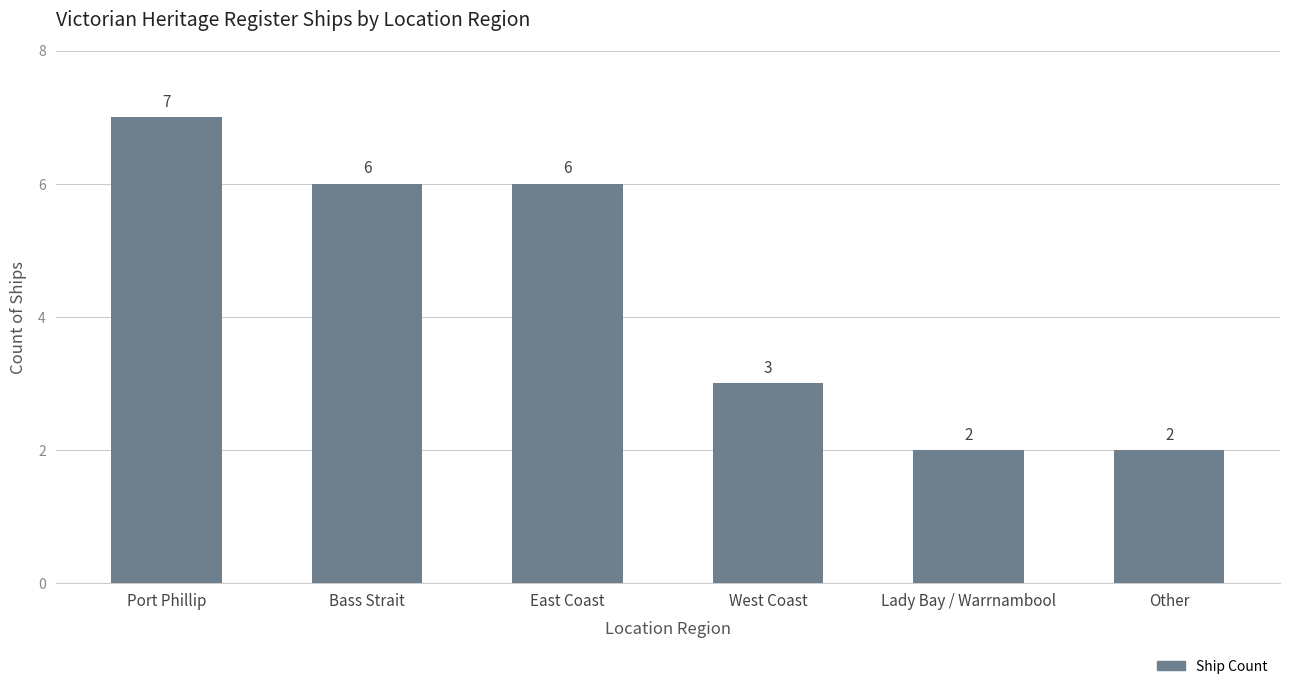

What is the label of the 2nd bar from the left?

Bass Strait